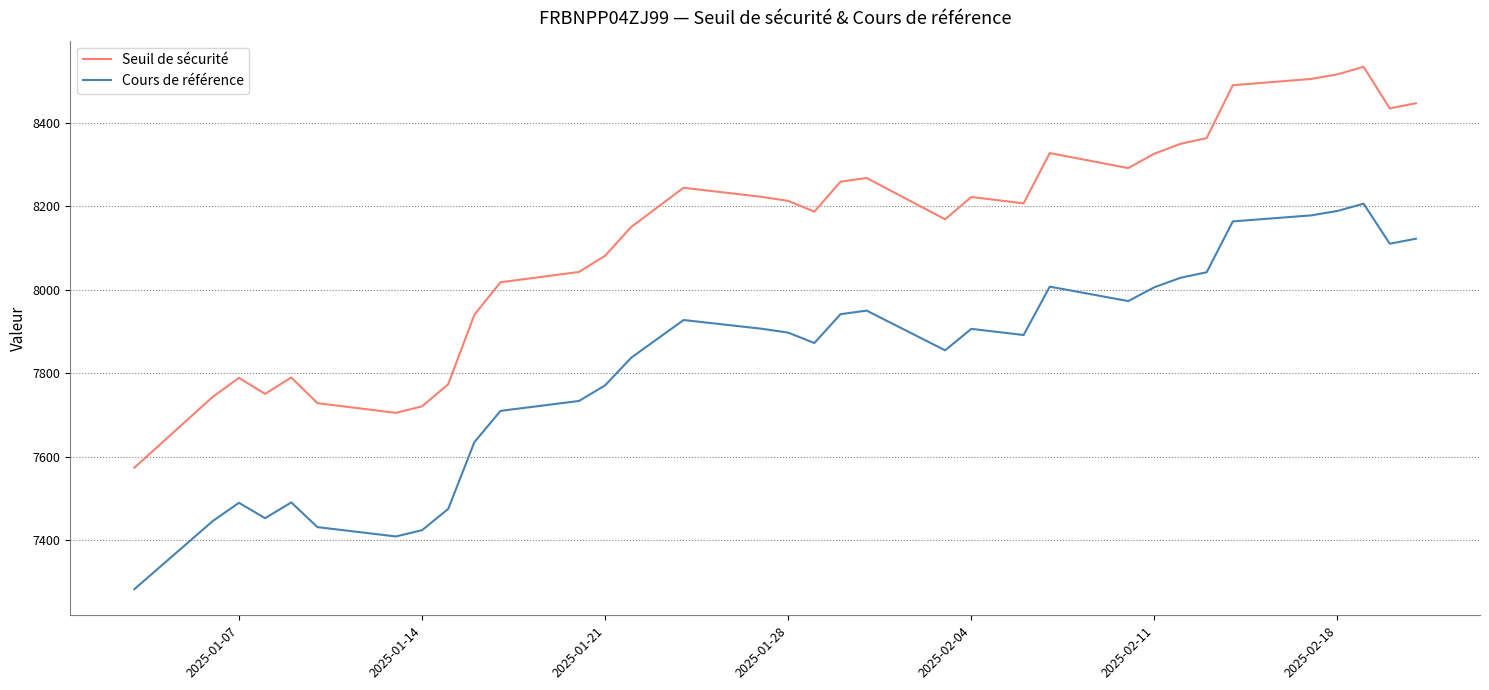

True or false: Seuil de sécurité and Cours de référence cross at least once.

False